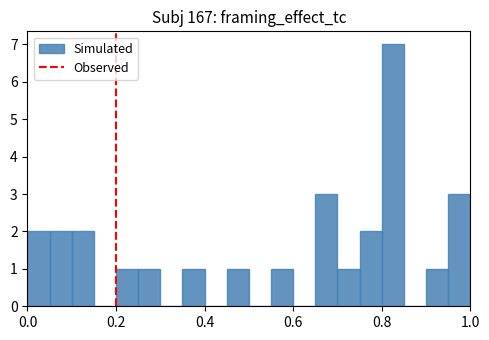

Read against the x-axis, roughly where is the centre of the tallest bar?

0.82